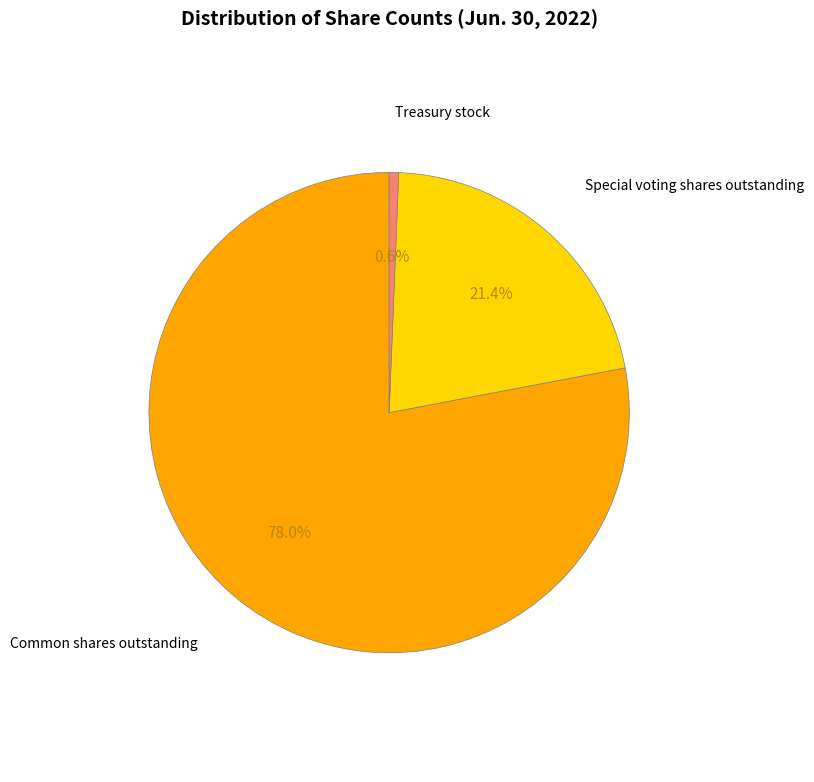

Does any single category account for the majority?

Yes